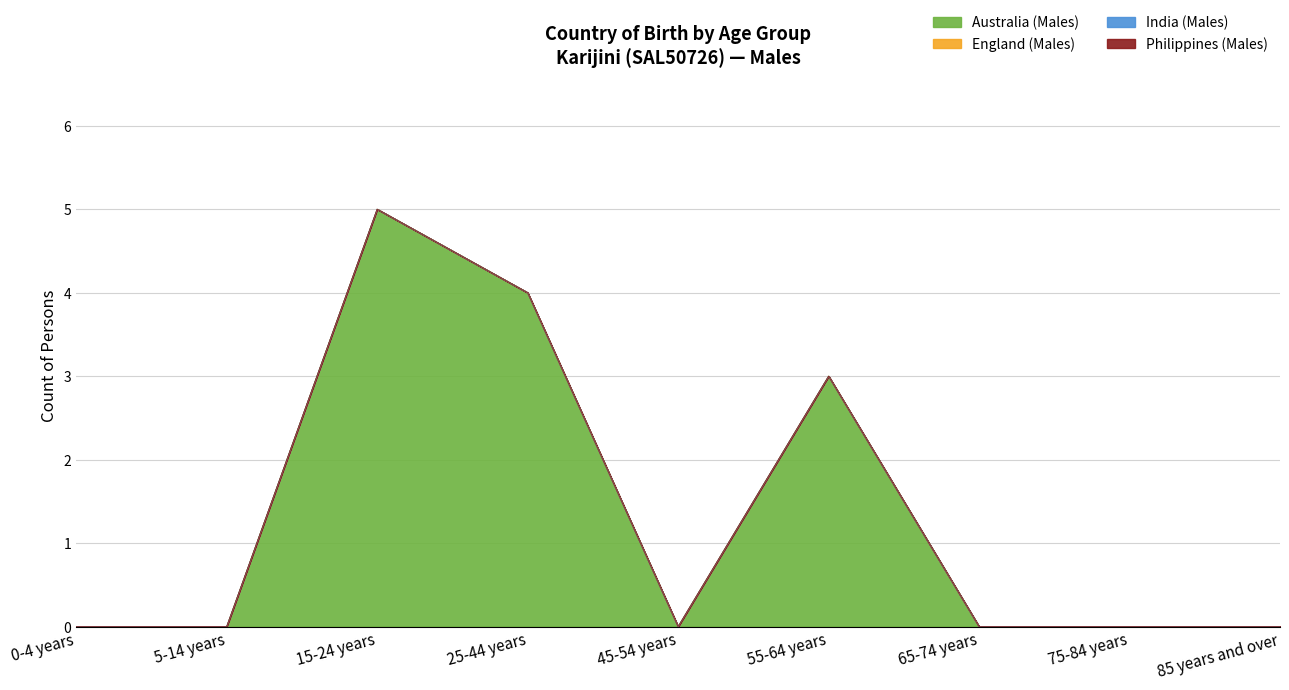

Which series has the largest total across all categories?

Australia (Males)